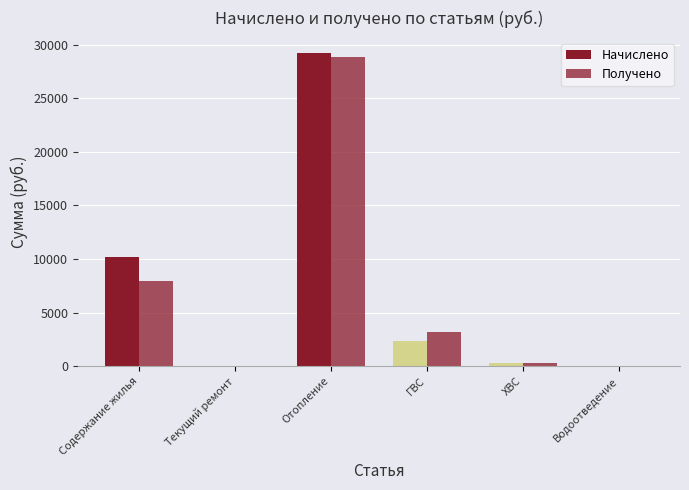

List the series in order of their overall mean, highest first.

Начислено, Получено